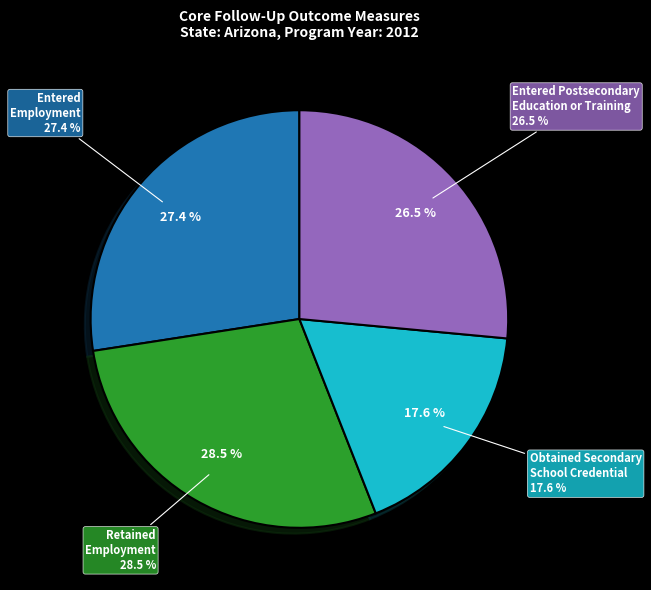

To the nearest percent, what is the difference between the Entered Employment and Entered Postsecondary Education or Training slice percentages?

1%